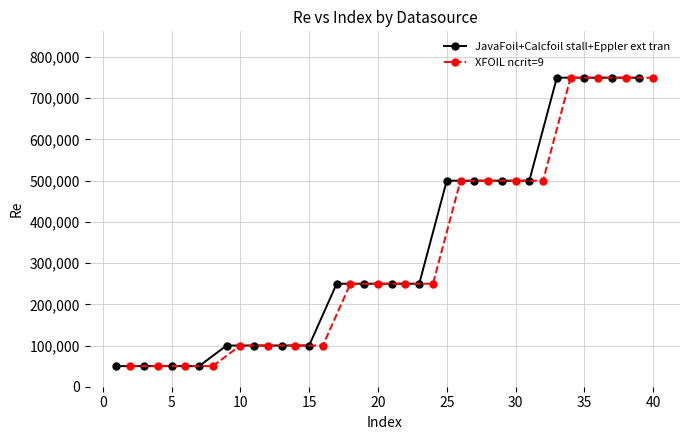

What is the average value of the XFOIL ncrit=9 series?

330000